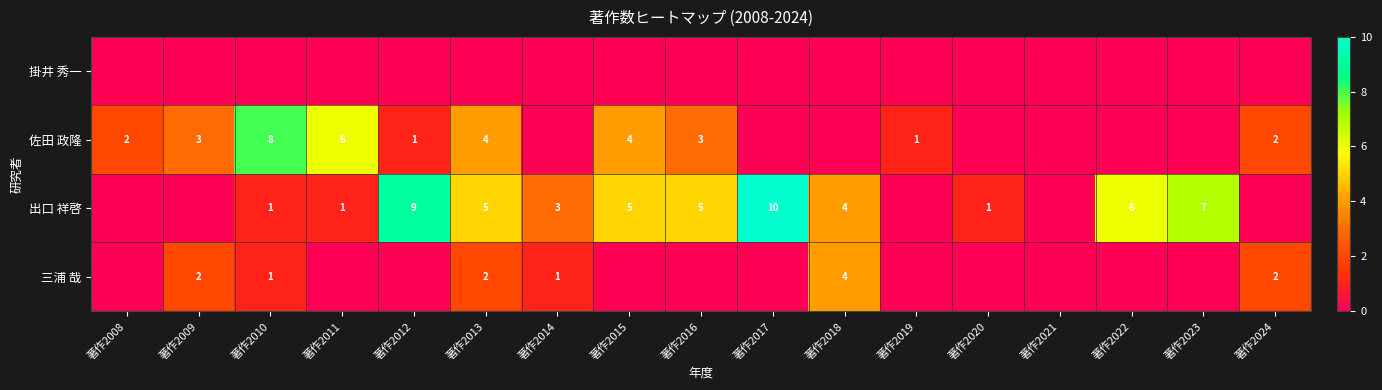

Is it true that 佐田 政隆 equals 1 at 著作2013?

False